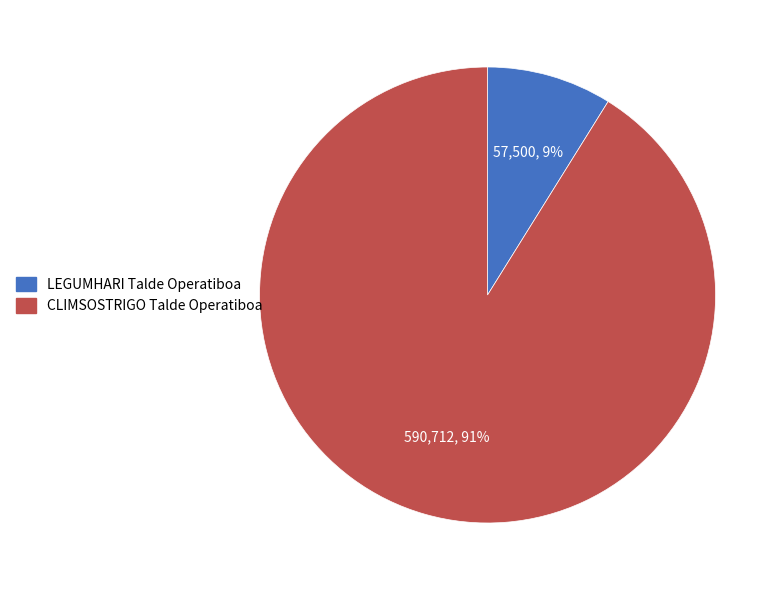

Is there any slice that represents more than half of the pie?

Yes